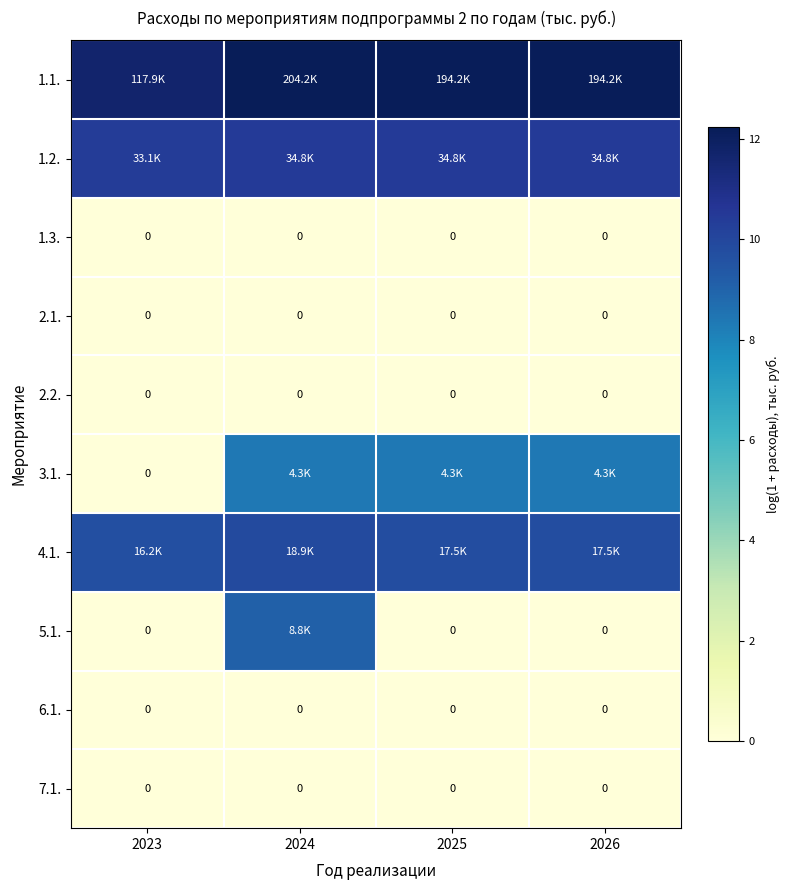

What is the total value across all series at 2024?

50.0